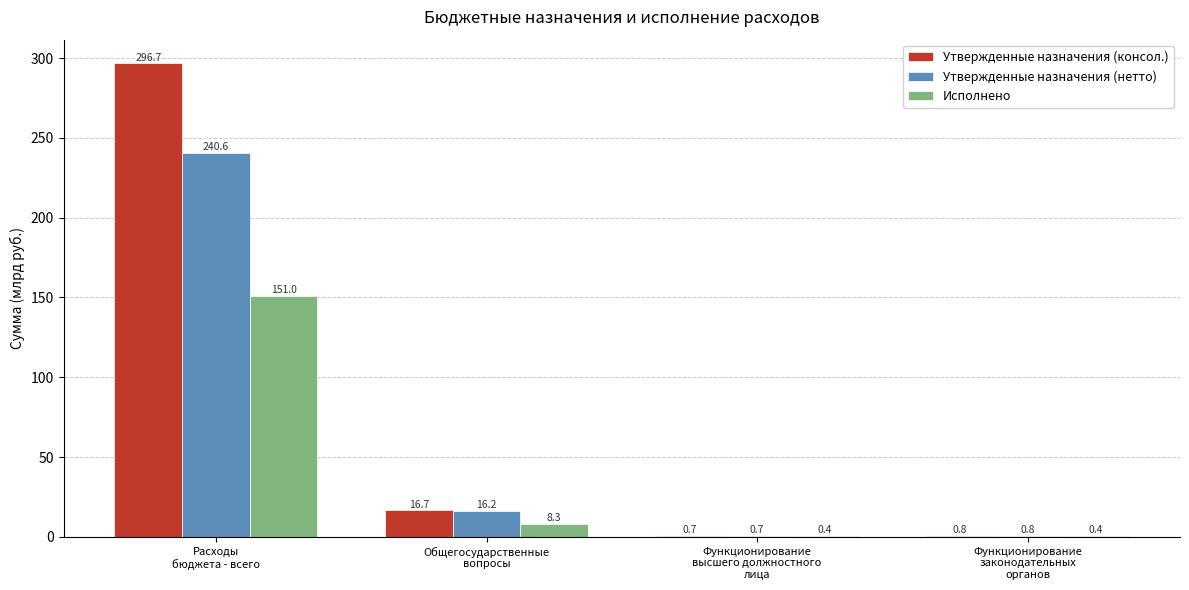

What is the maximum value shown in the chart?

296.7